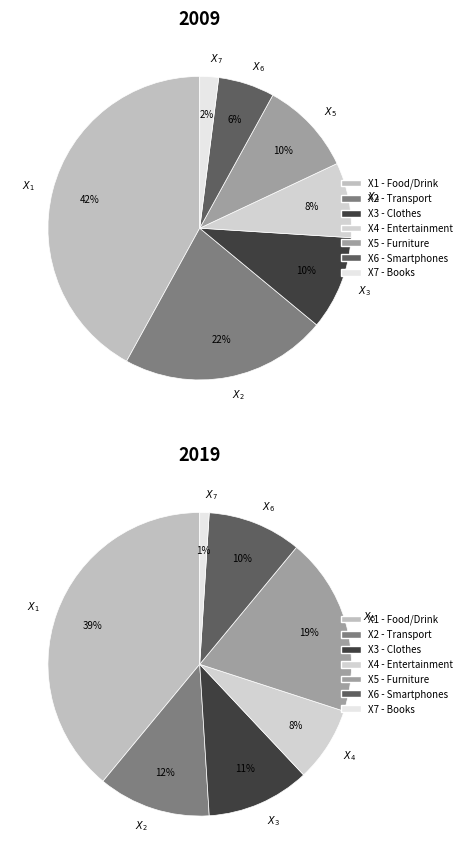

Is 1 the majority of the pie?

No